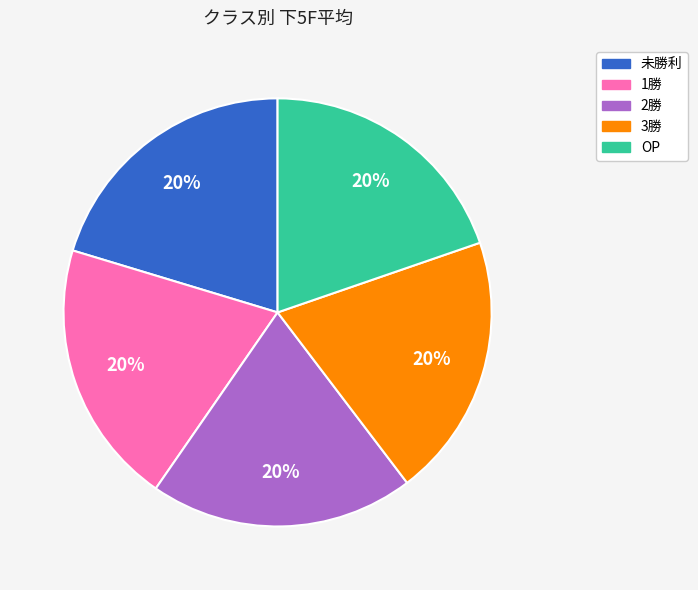

To the nearest percent, what is the average slice percentage?

20%